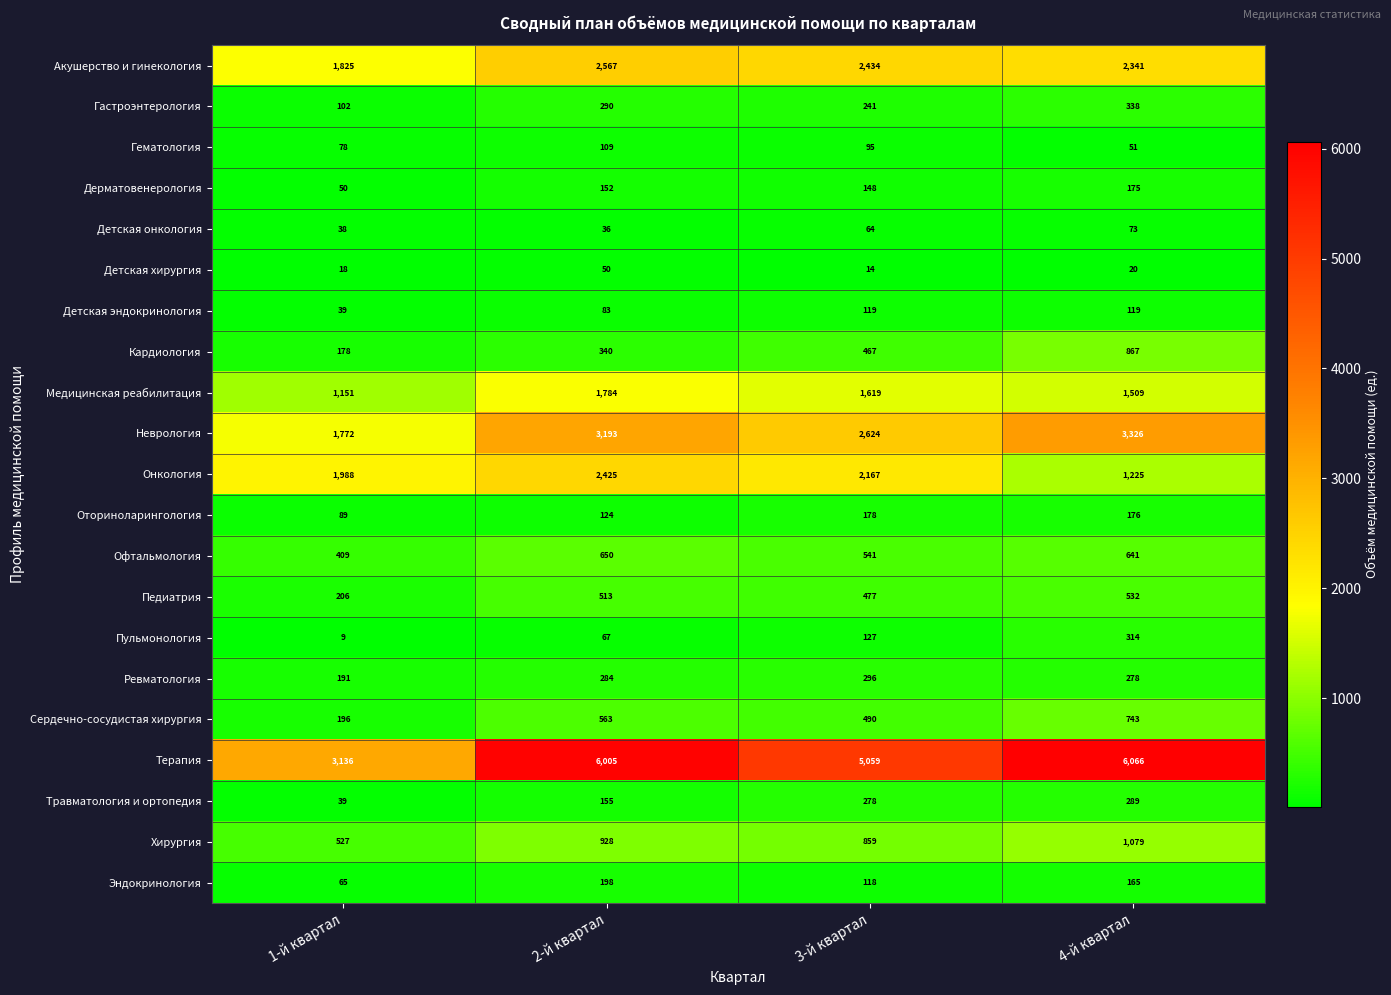

What is the approximate value of Сердечно-сосудистая хирургия at 1-й квартал?

196